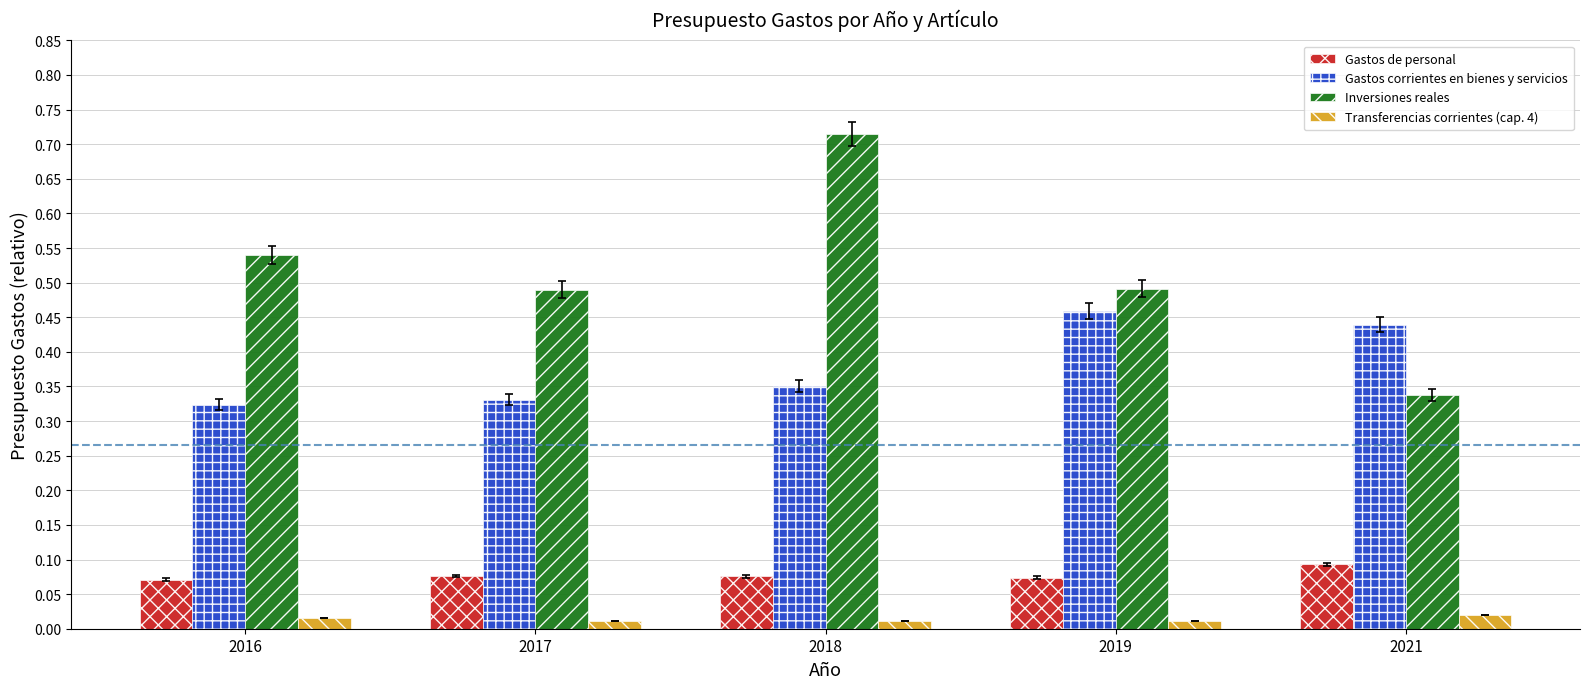

List the series in order of their peak value, highest first.

Inversiones reales, Gastos corrientes en bienes y servicios, Gastos de personal, Transferencias corrientes (cap. 4)